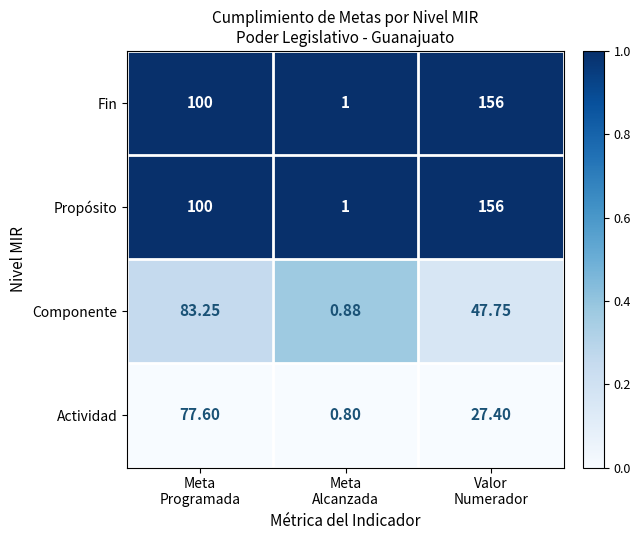

How many categories are shown in the chart?

3